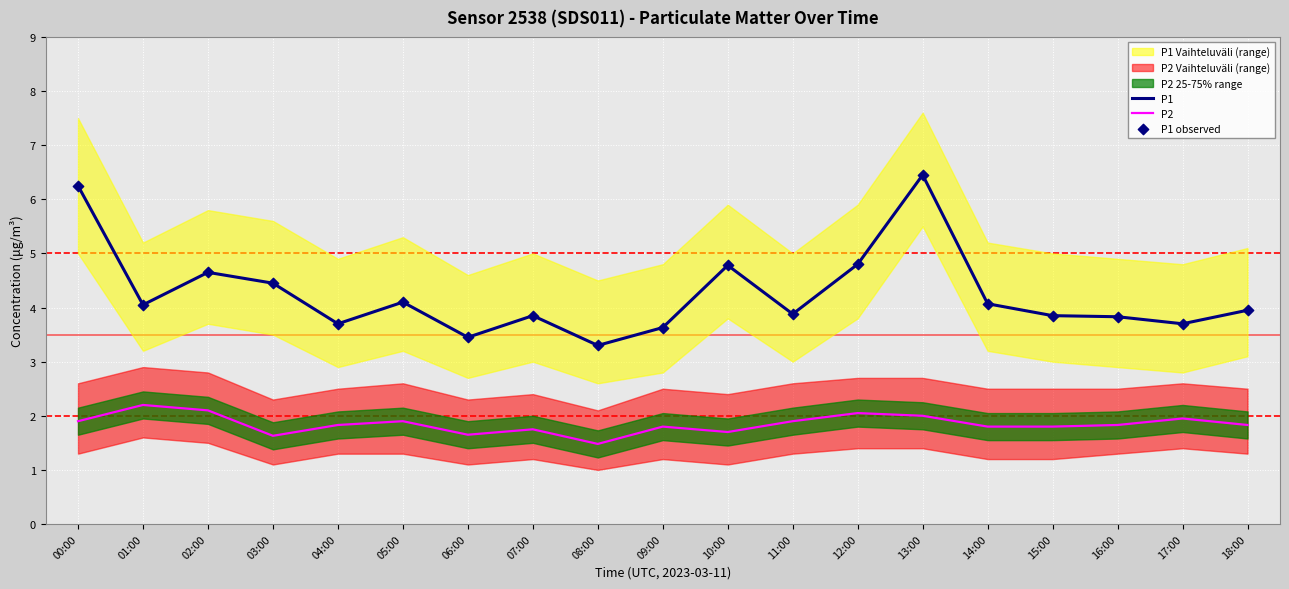

Is it true that P2 equals 3.4 at 05:00?

False